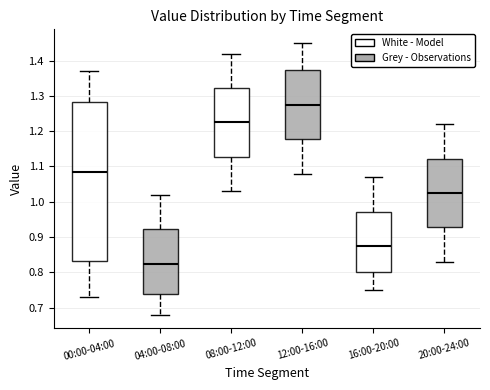

Which box has the lowest median line?

04:00-08:00